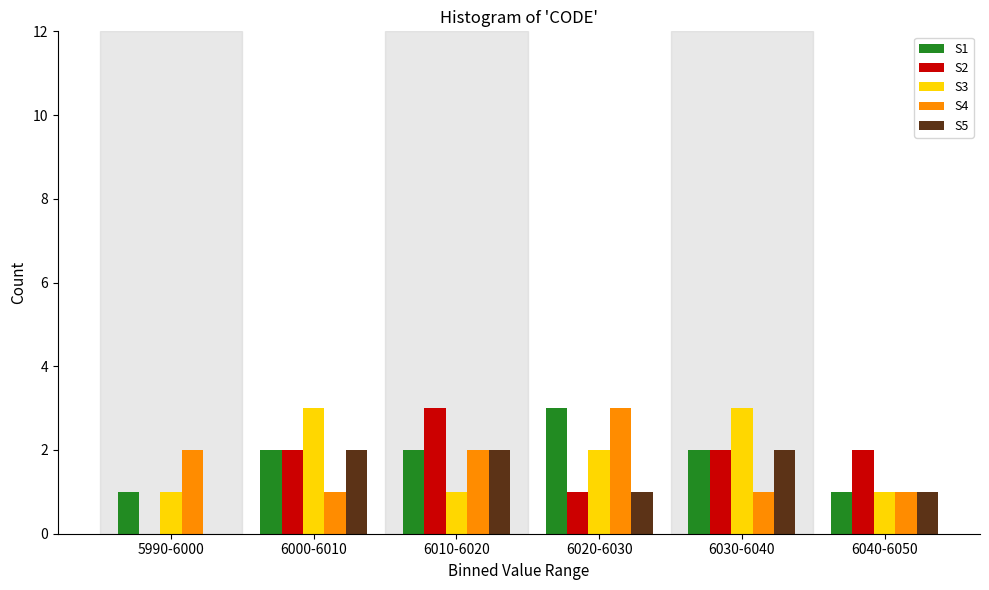

Reading left to right, what are all the values shown in this chart?

S1: 5990-6000=1	6000-6010=2	6010-6020=2	6020-6030=3	6030-6040=2	6040-6050=1
S2: 5990-6000=0	6000-6010=2	6010-6020=3	6020-6030=1	6030-6040=2	6040-6050=2
S3: 5990-6000=1	6000-6010=3	6010-6020=1	6020-6030=2	6030-6040=3	6040-6050=1
S4: 5990-6000=2	6000-6010=1	6010-6020=2	6020-6030=3	6030-6040=1	6040-6050=1
S5: 5990-6000=0	6000-6010=2	6010-6020=2	6020-6030=1	6030-6040=2	6040-6050=1